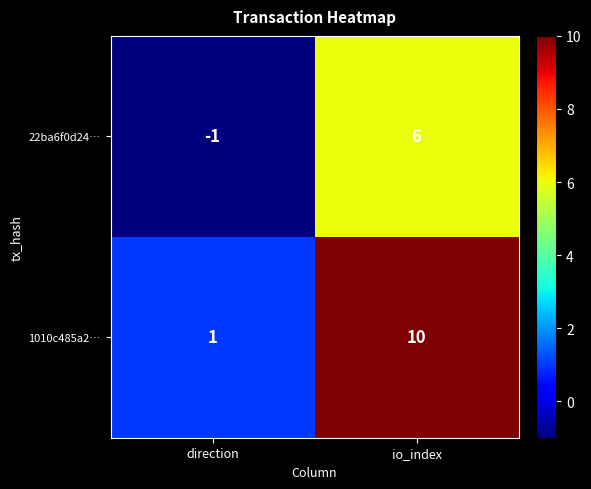

What is the greatest value displayed?

10